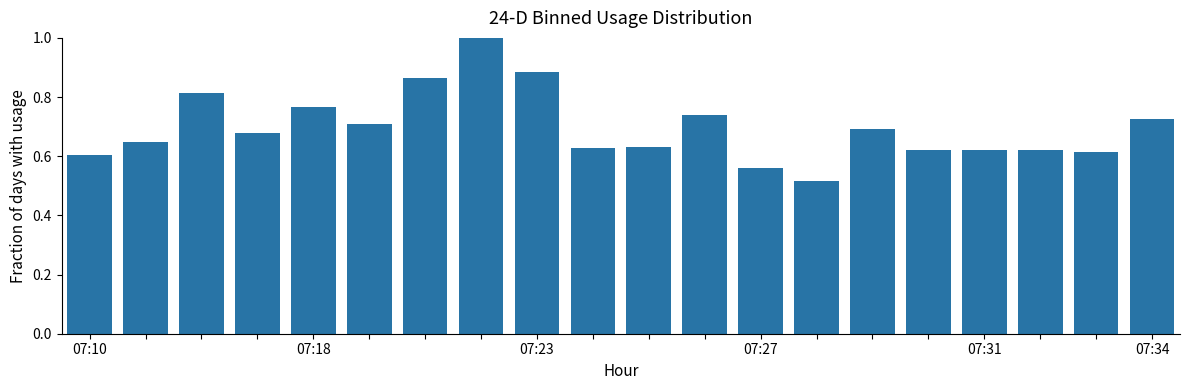

What is the sum of all values?

13.9